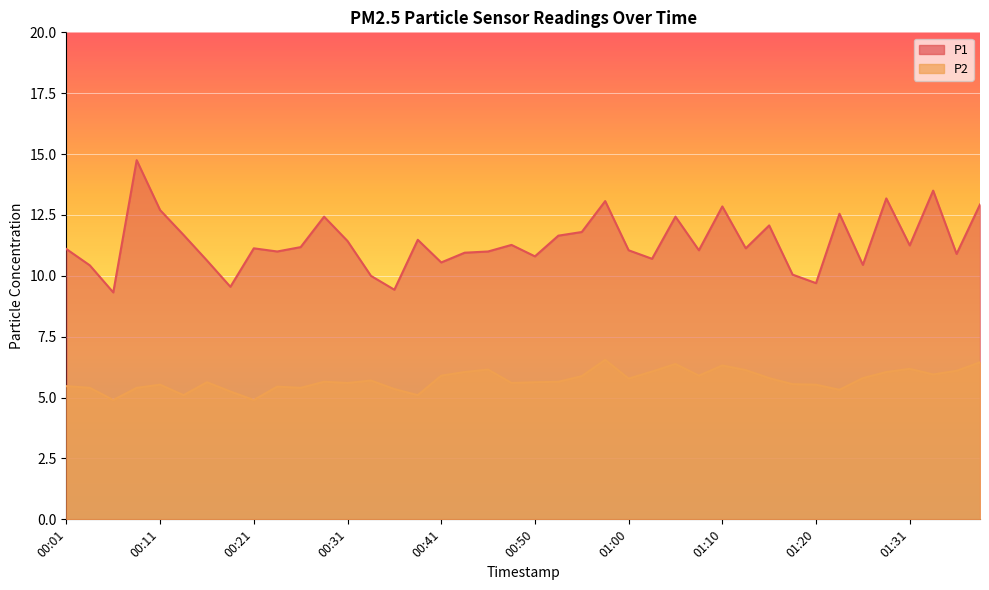

Read the P1 value at 00:11.

12.7